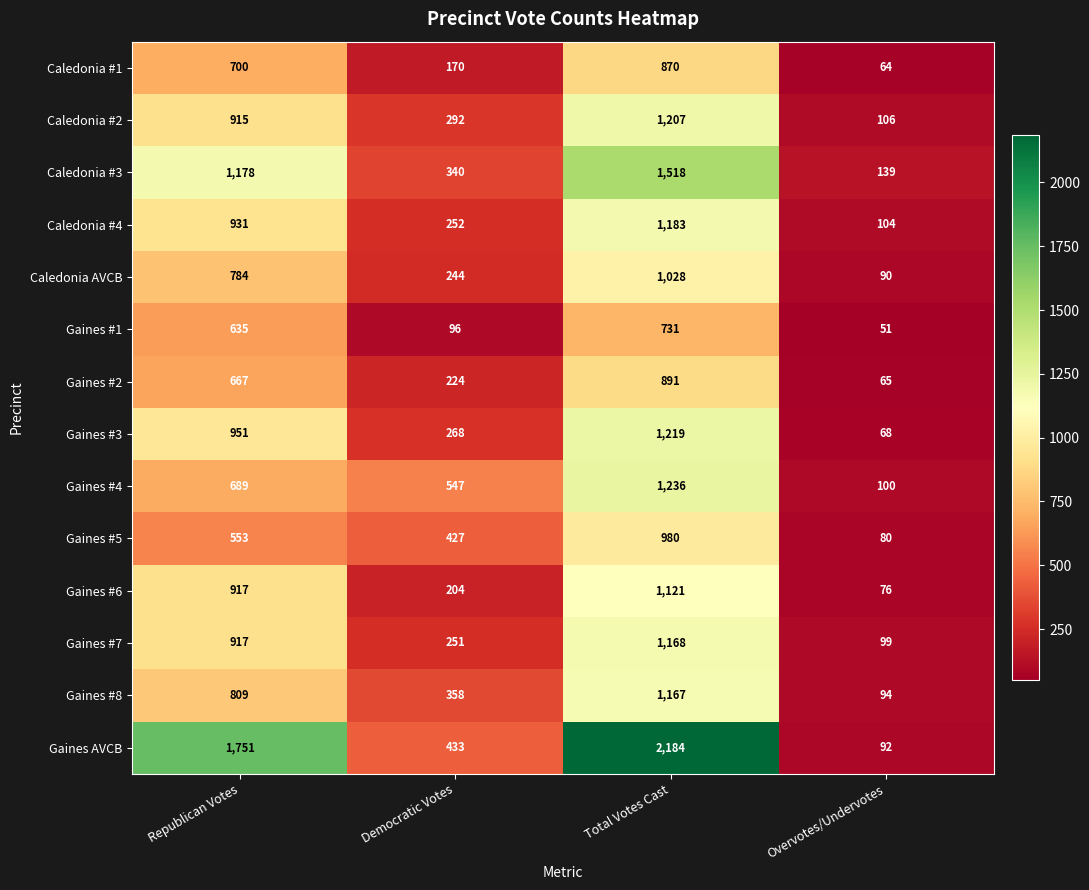

What is the average value of the Gaines #4 series?

643